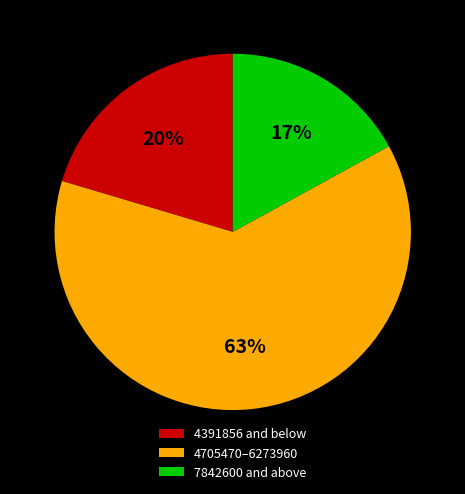

What is the ratio of the value at 4705470–6273960 to the value at 4391856 and below?

3.1